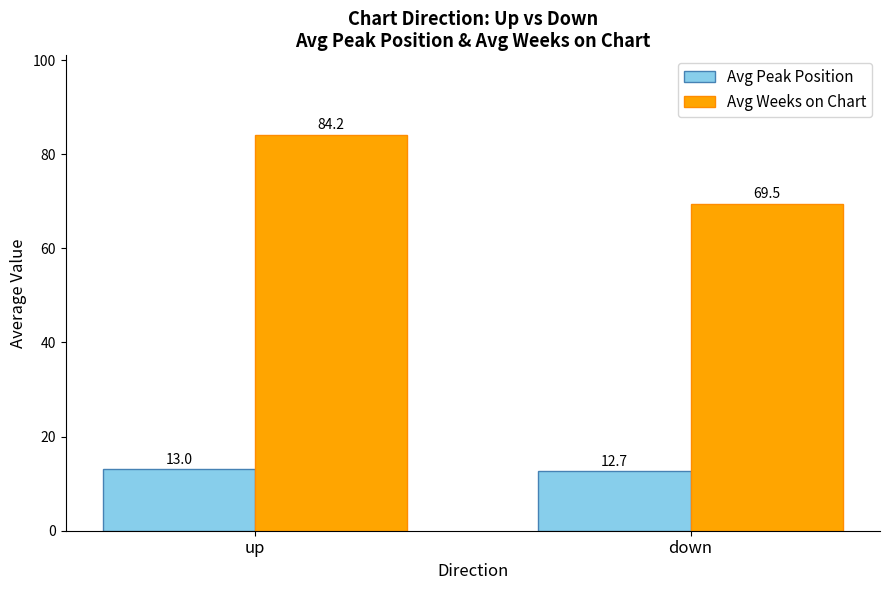

Which series has the largest total across all categories?

Avg Weeks on Chart